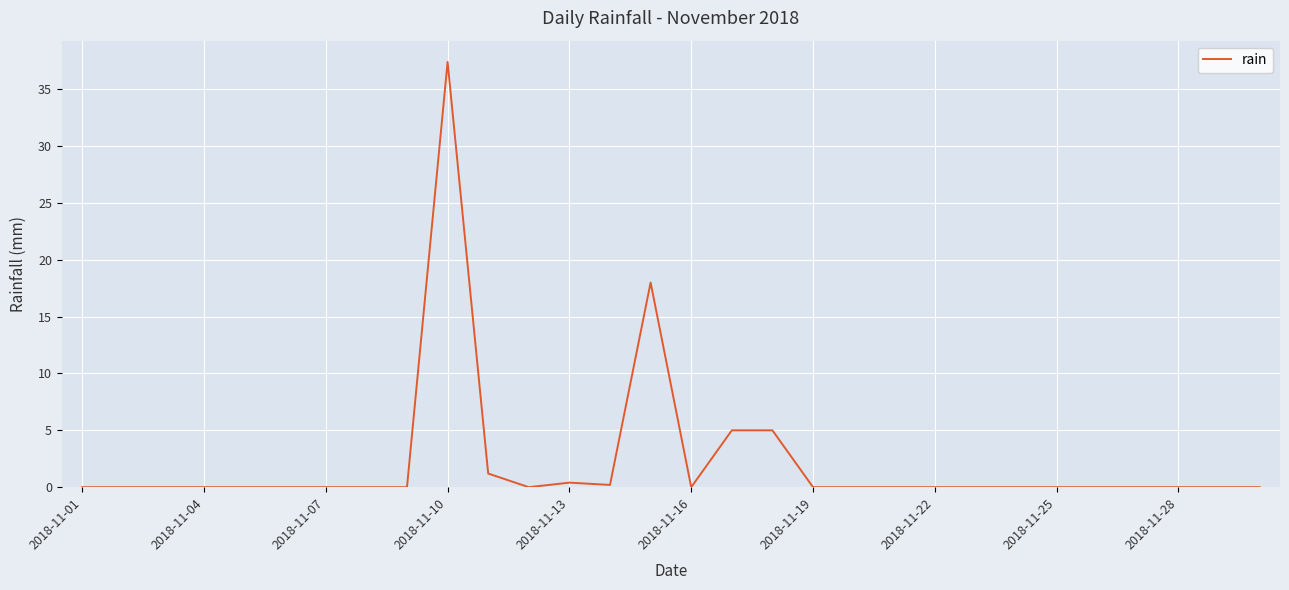

What is the maximum value shown in the chart?

37.4